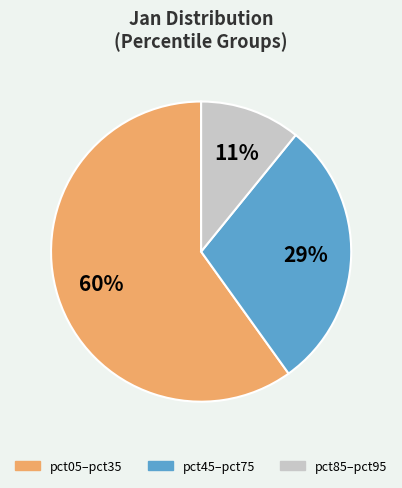

To the nearest percent, what is the difference between the largest and smallest slice percentages?

49%